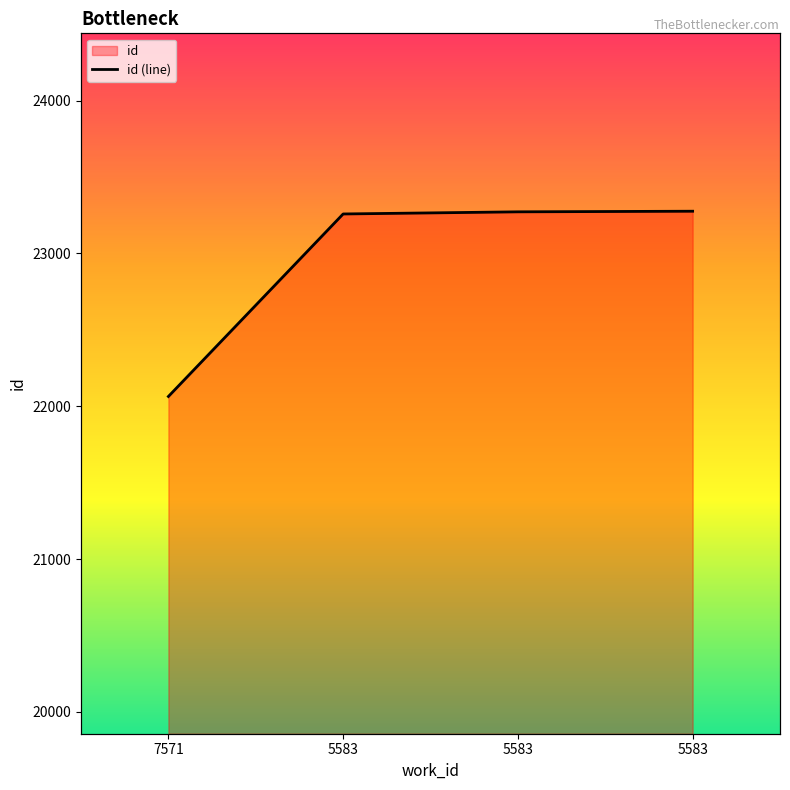

What is the value of the 1st point from the left?

22064